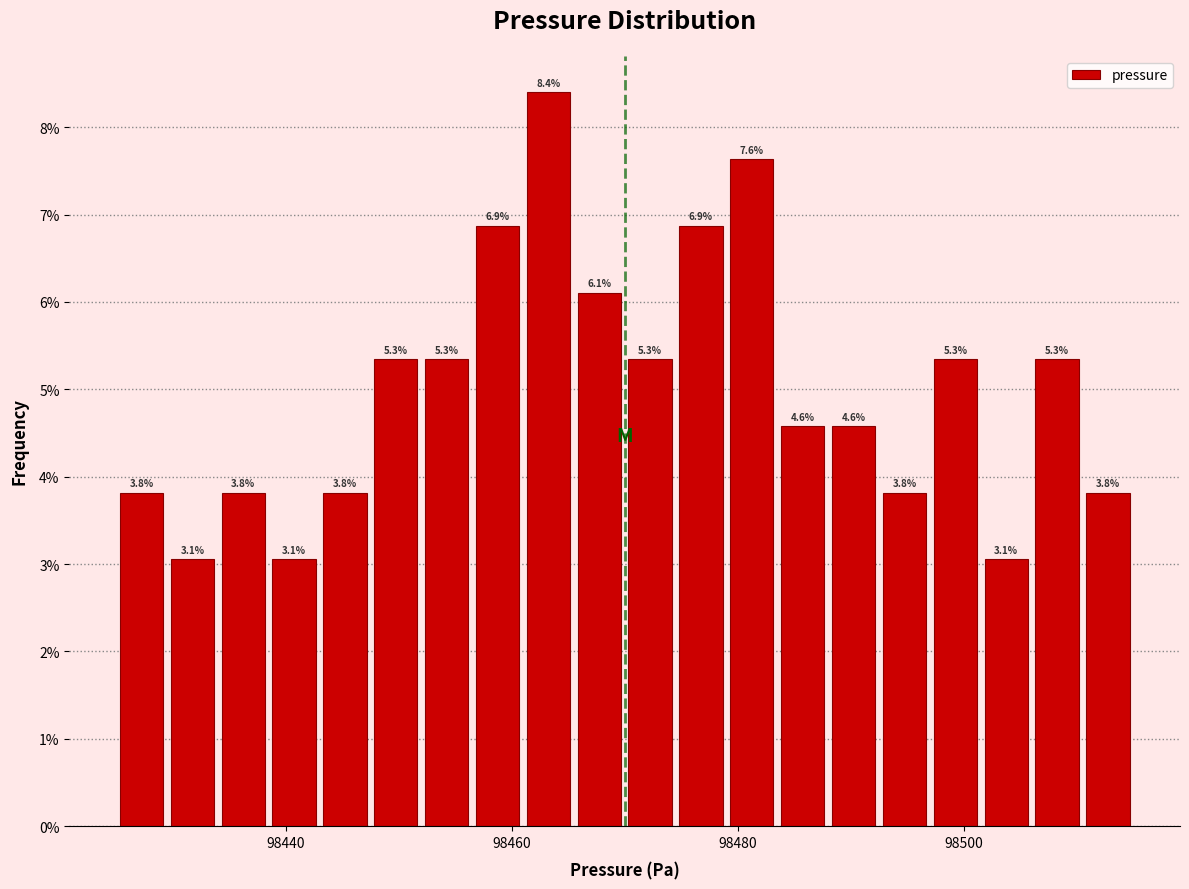

Read against the x-axis, roughly where is the centre of the tallest bar?

98464